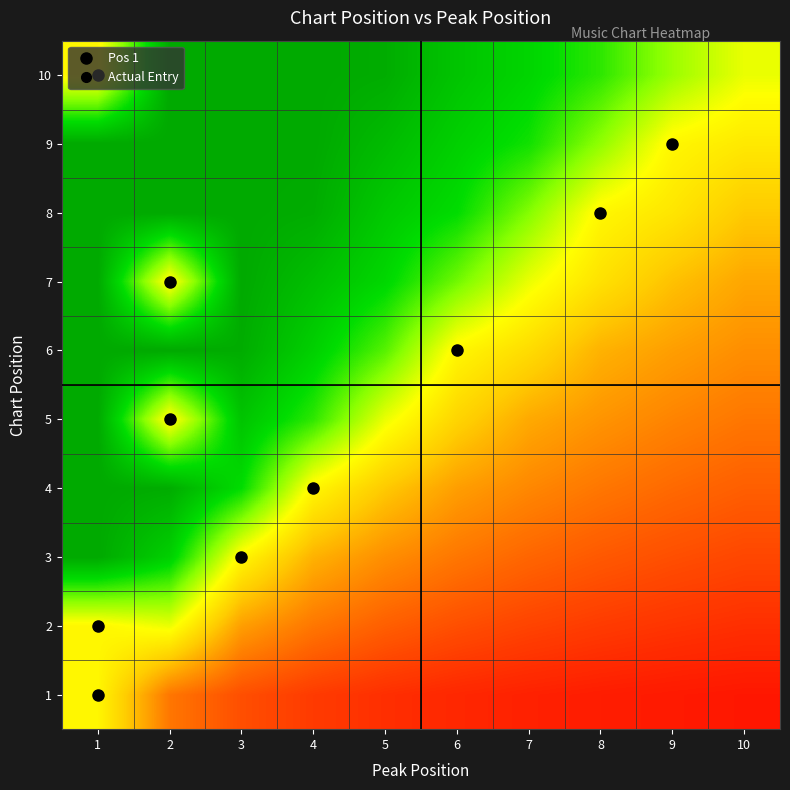

Reading left to right, extract all data points from this chart.

1: 1=0.6	2=0.2	3=0.2	4=0.1	5=0.1	6=0.1	7=0.1	8=0.1	9=0.1	10=0.0
2: 1=0.6	2=0.6	3=0.3	4=0.2	5=0.2	6=0.2	7=0.1	8=0.1	9=0.1	10=0.1
3: 1=1.0	2=0.9	3=0.6	4=0.4	5=0.3	6=0.2	7=0.2	8=0.2	9=0.2	10=0.1
4: 1=1.0	2=1.0	3=0.9	4=0.6	5=0.4	6=0.3	7=0.3	8=0.2	9=0.2	10=0.2
5: 1=1.0	2=0.6	3=0.9	4=0.8	5=0.6	6=0.5	7=0.4	8=0.3	9=0.3	10=0.2
6: 1=1.0	2=1.0	3=1.0	4=0.9	5=0.8	6=0.6	7=0.5	8=0.4	9=0.3	10=0.3
7: 1=1.0	2=0.6	3=1.0	4=0.9	5=0.9	6=0.7	7=0.6	8=0.5	9=0.4	10=0.3
8: 1=1.0	2=1.0	3=1.0	4=1.0	5=0.9	6=0.9	7=0.7	8=0.6	9=0.5	10=0.4
9: 1=1.0	2=1.0	3=1.0	4=1.0	5=0.9	6=0.9	7=0.8	8=0.7	9=0.6	10=0.5
10: 1=0.6	2=1.0	3=1.0	4=1.0	5=1.0	6=0.9	7=0.9	8=0.8	9=0.7	10=0.6